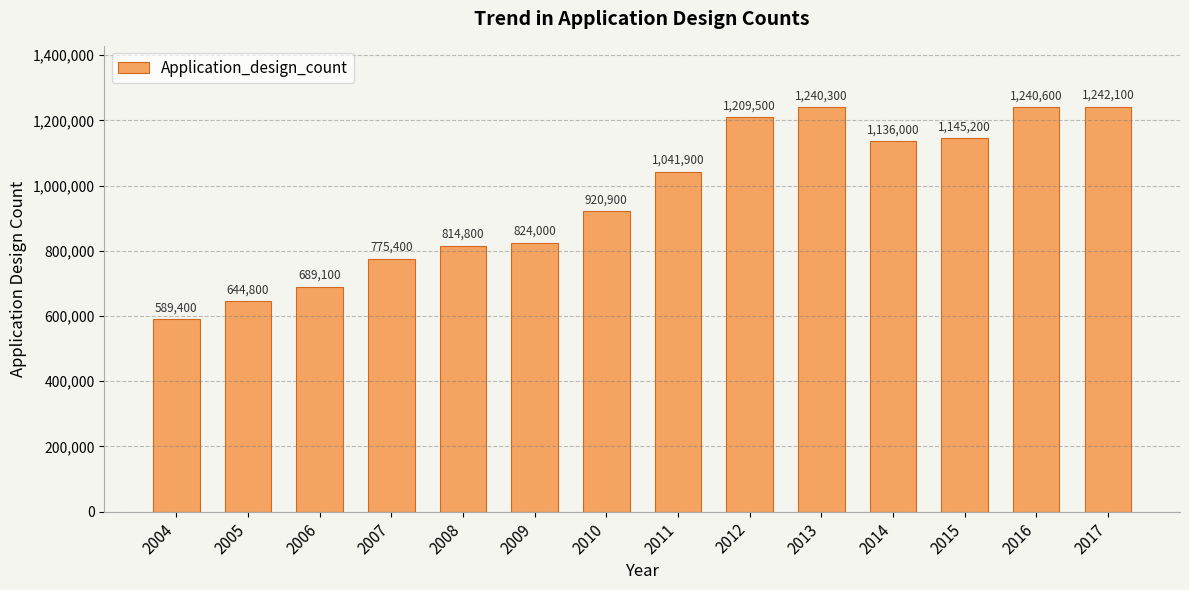

What is the value of the 11th bar from the left?

1136000